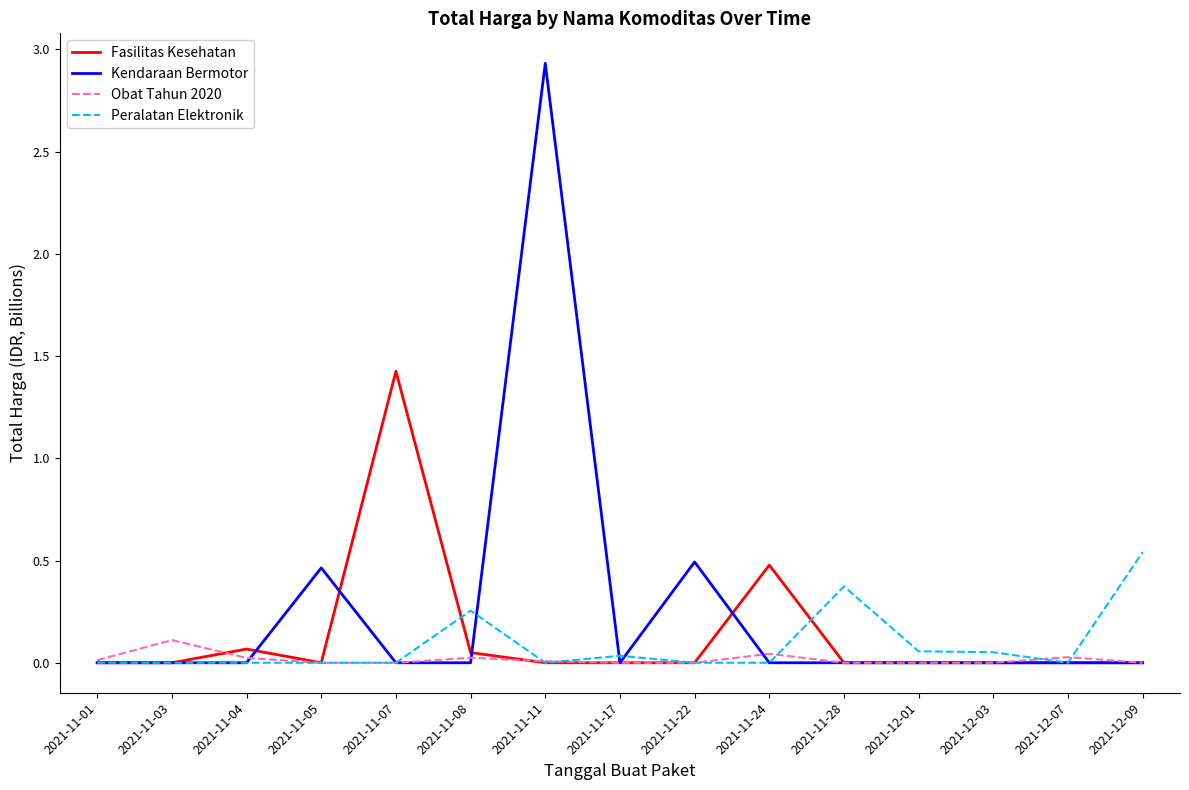

Is the value of Fasilitas Kesehatan at 2021-11-07 greater than the value of Kendaraan Bermotor at 2021-12-03?

Yes